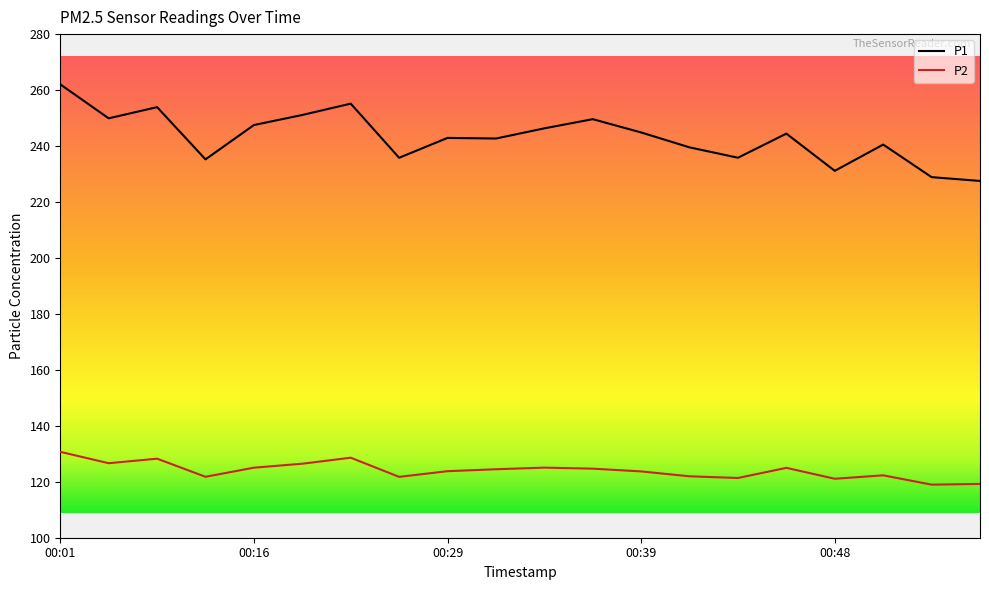

Rank the series by their maximum value, from highest to lowest.

P1, P2